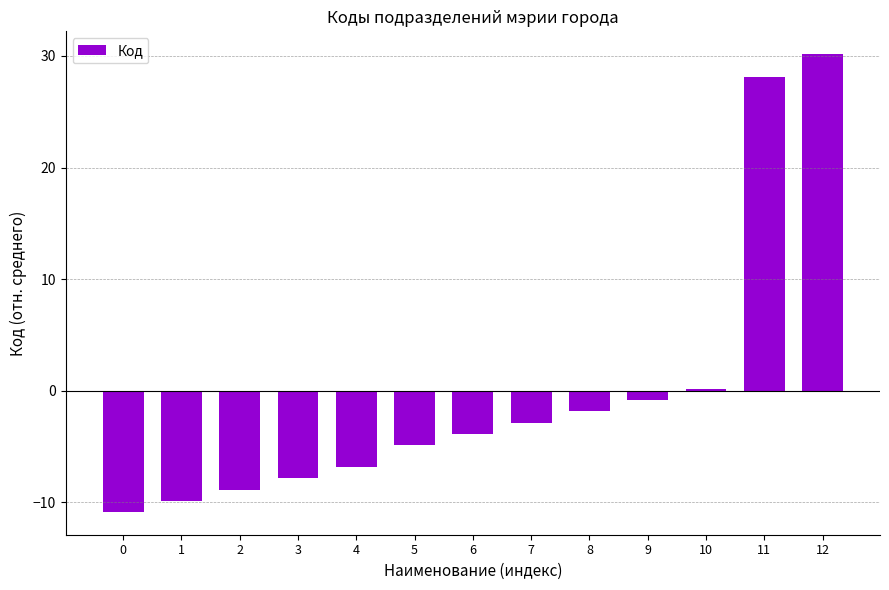

Rank the categories by value from highest to lowest.

12, 11, 10, 9, 8, 7, 6, 5, 4, 3, 2, 1, 0